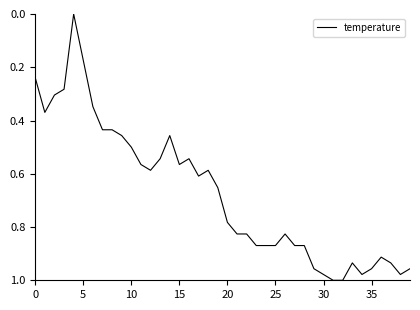

Is it true that the value at 10 is 0.5?

True